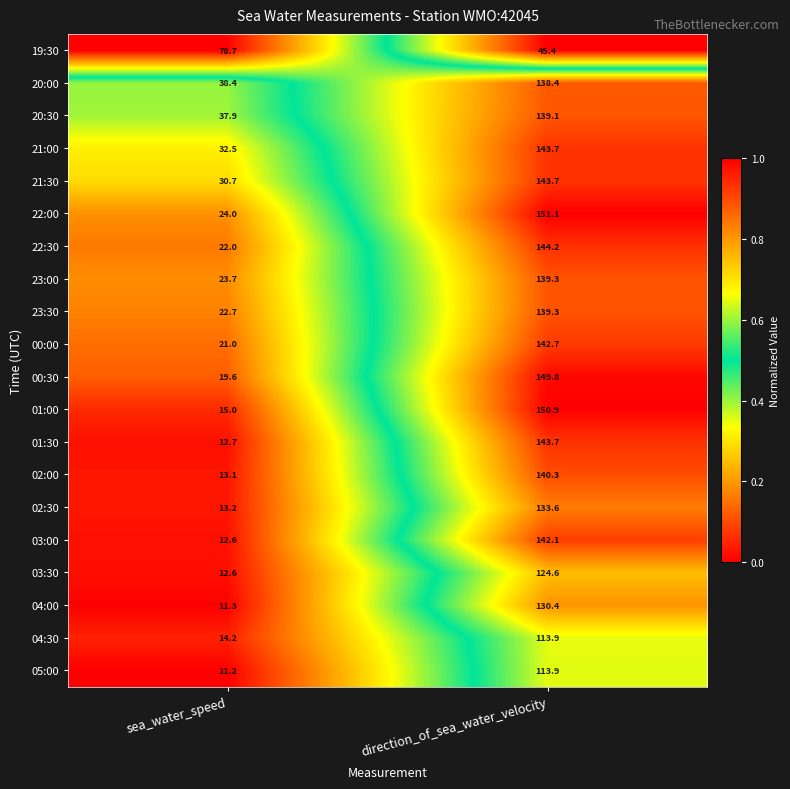

Rank the categories by 00:00 value from highest to lowest.

direction_of_sea_water_velocity, sea_water_speed